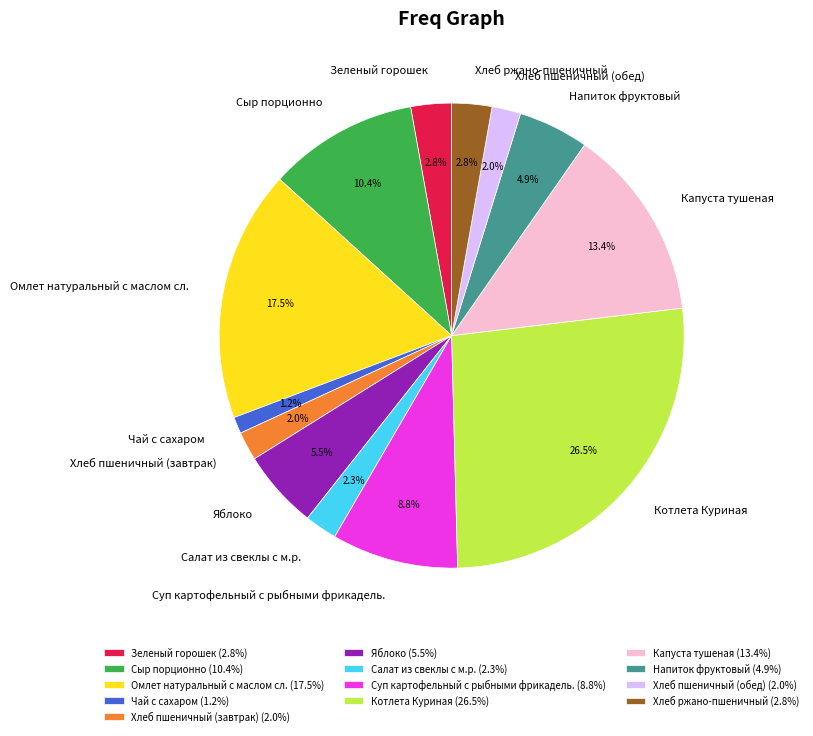

What percentage is NOT represented by Омлет натуральный с маслом сл.?

82.5%